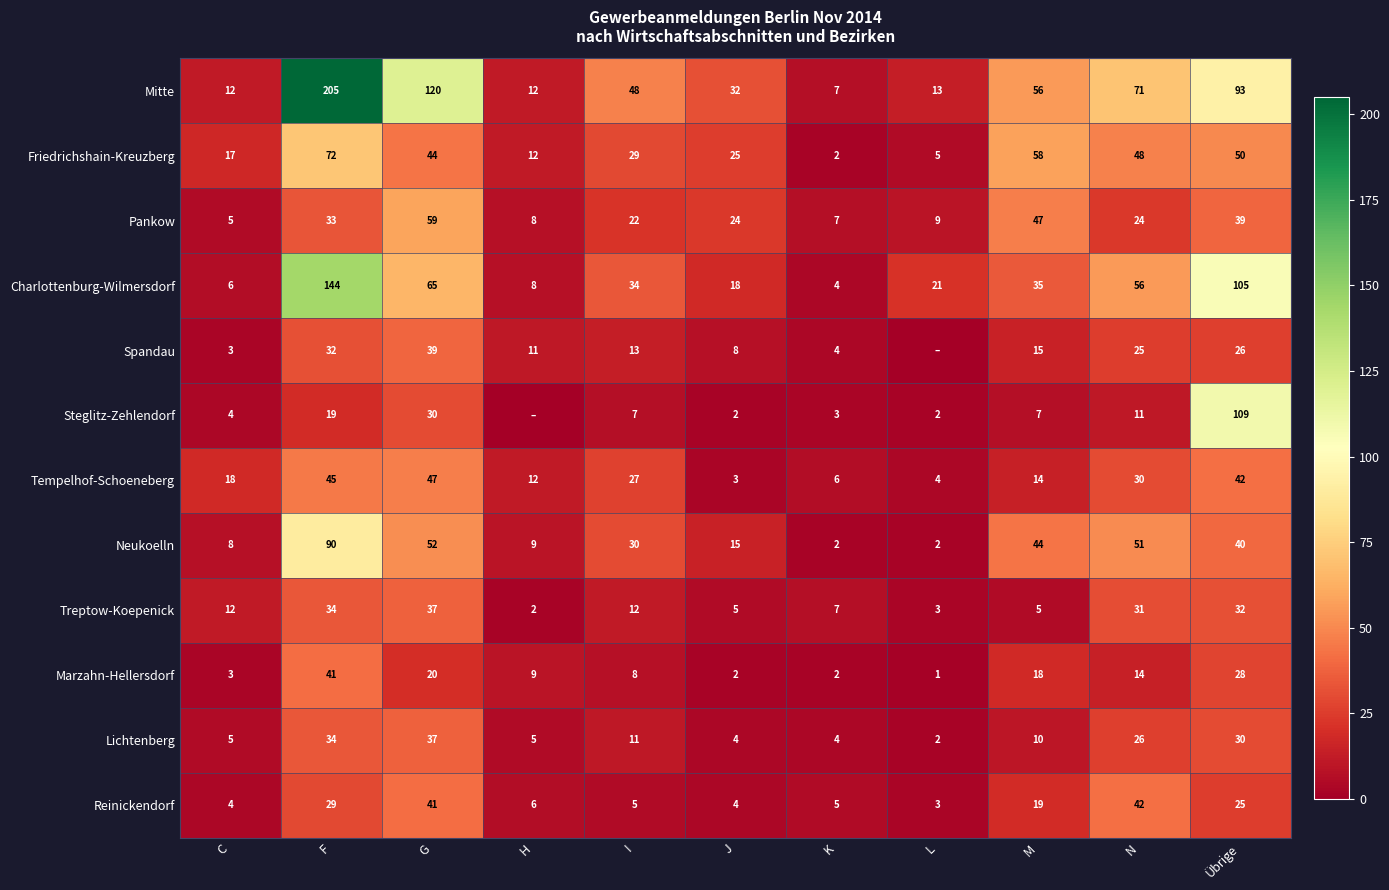

What is the spread (max minus min) of values at F?

186